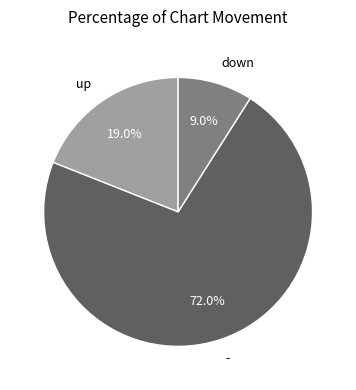

Count the number of slices in the pie.

3